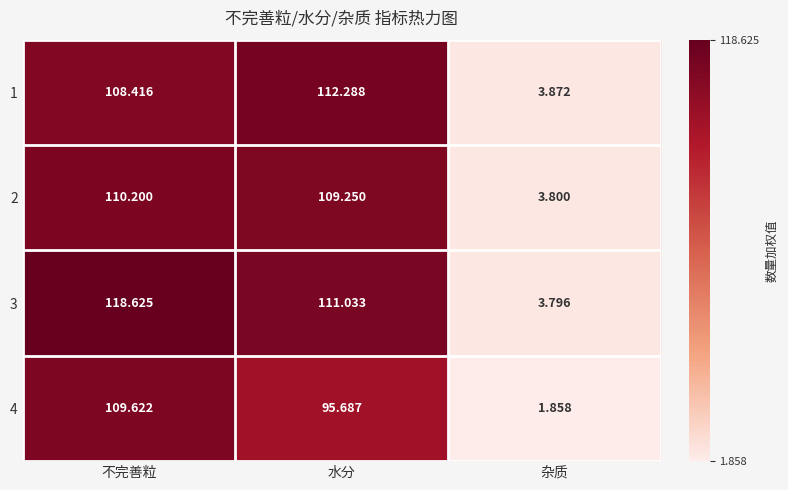

At which category is the sum across all series the highest?

不完善粒